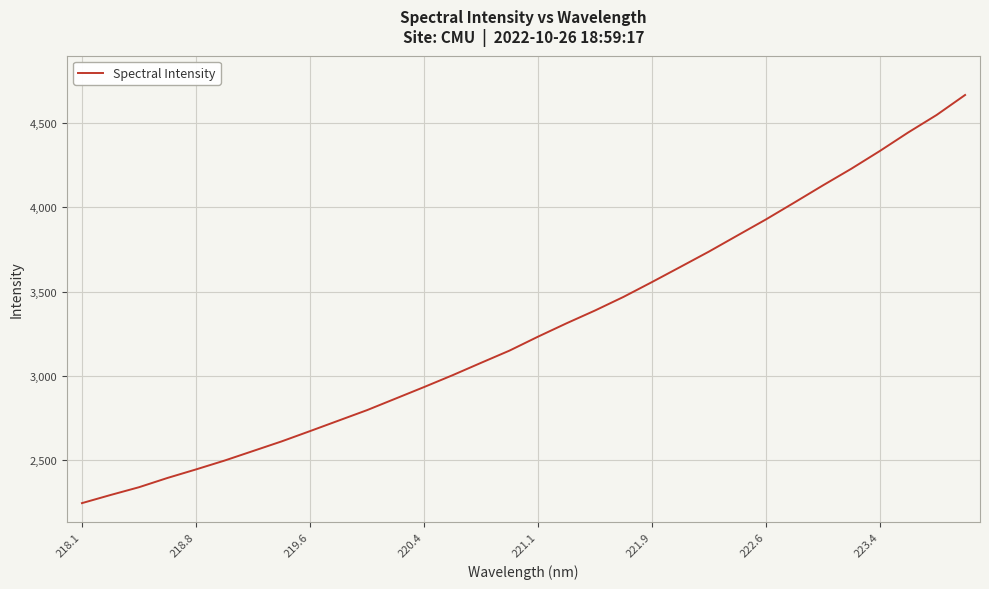

What is the greatest value displayed?

4668.1